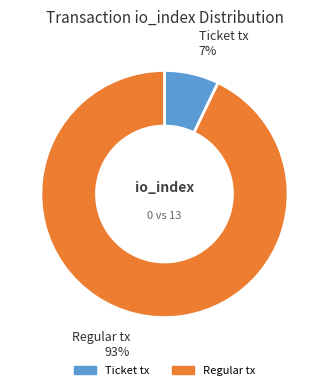

Rank the categories by value from highest to lowest.

Regular tx, Ticket tx